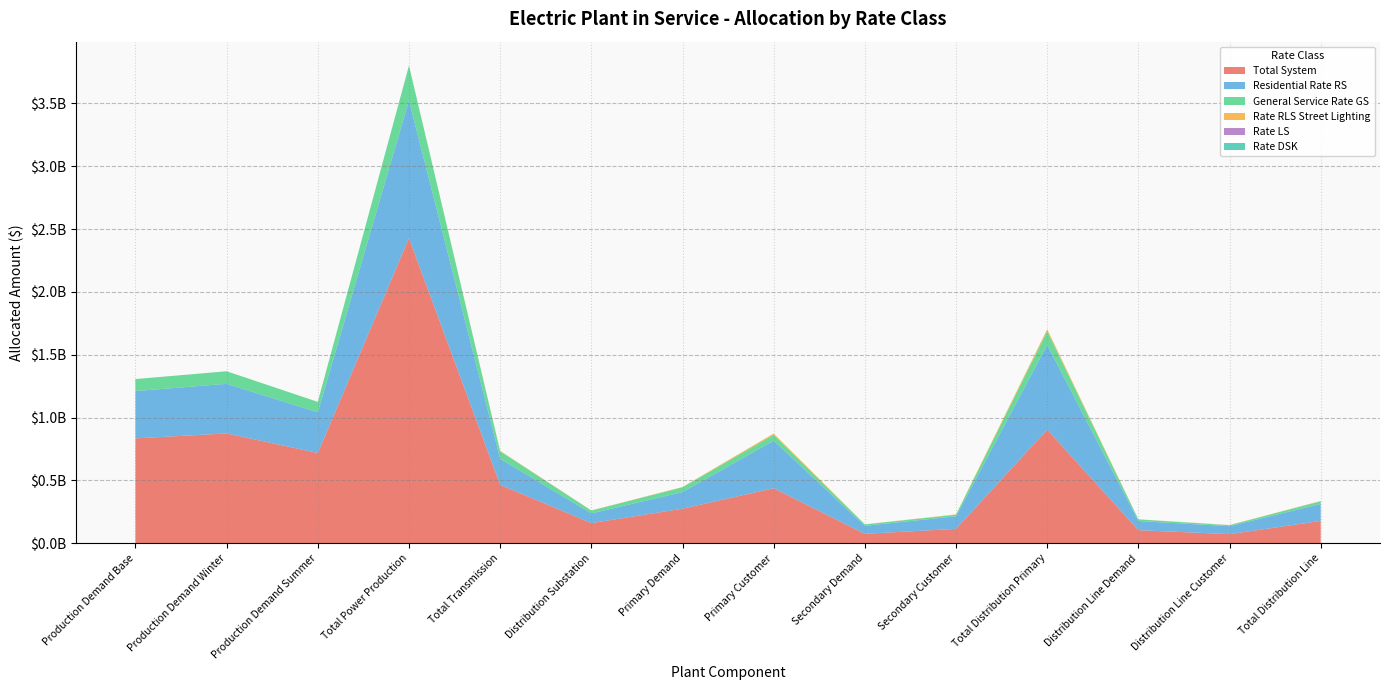

Reading right to left, extract all data points from this chart.

Total System: Total Distribution Line=177905371.2	Distribution Line Customer=73215269.2	Distribution Line Demand=104690101.9	Total Distribution Primary=904752568.0	Secondary Customer=115092781.6	Secondary Demand=75736072.3	Primary Customer=438423397.8	Primary Demand=275500316.3	Distribution Substation=161101605.5	Total Transmission=465684635.3	Total Power Production=2428078429.9	Production Demand Summer=718820642.5	Production Demand Winter=874481254.6	Production Demand Base=834776532.7
Residential Rate RS: Total Distribution Line=135780759.8	Distribution Line Customer=63146690.5	Distribution Line Demand=72634069.3	Total Distribution Primary=673713062.6	Secondary Customer=99999544.3	Secondary Demand=63558319.2	Primary Customer=377970614.1	Primary Demand=132184585.0	Distribution Substation=77296277.4	Total Transmission=206944618.6	Total Power Production=1095284053.1	Production Demand Summer=324253441.4	Production Demand Winter=394470525.0	Production Demand Base=376560086.7
General Service Rate GS: Total Distribution Line=21137065.3	Distribution Line Customer=7845358.2	Distribution Line Demand=13291707.1	Total Distribution Primary=109062964.3	Secondary Customer=12423964.6	Secondary Demand=11630885.7	Primary Customer=46959149.2	Primary Demand=38048964.9	Distribution Substation=22249518.3	Total Transmission=59568432.4	Total Power Production=276733416.7	Production Demand Summer=81925563.0	Production Demand Winter=99666543.9	Production Demand Base=95141309.8
Rate RLS Street Lighting: Total Distribution Line=2262104.2	Distribution Line Customer=1664946.4	Distribution Line Demand=597157.8	Total Distribution Primary=15406633.5	Secondary Customer=2636620.9	Secondary Demand=522541.9	Primary Customer=9965697.7	Primary Demand=2281773.0	Distribution Substation=1334289.9	Total Transmission=3572282.2	Total Power Production=584959.1	Production Demand Summer=173174.2	Production Demand Winter=210675.1	Production Demand Base=201109.7
Rate LS: Total Distribution Line=22278.3	Distribution Line Customer=3179.5	Distribution Line Demand=19098.8	Total Distribution Primary=113756.5	Secondary Customer=5035.1	Secondary Demand=16712.4	Primary Customer=19031.3	Primary Demand=72977.7	Distribution Substation=42674.4	Total Transmission=114251.9	Total Power Production=18924.6	Production Demand Summer=5602.5	Production Demand Winter=6815.8	Production Demand Base=6506.3
Rate DSK: Total Distribution Line=26139.3	Distribution Line Customer=17439.1	Distribution Line Demand=8700.1	Total Distribution Primary=172857.2	Secondary Customer=27616.7	Secondary Demand=7613.1	Primary Customer=104383.6	Primary Demand=33243.8	Distribution Substation=19439.6	Total Transmission=52045.6	Total Power Production=369311.7	Production Demand Summer=109332.9	Production Demand Winter=133008.9	Production Demand Base=126969.8